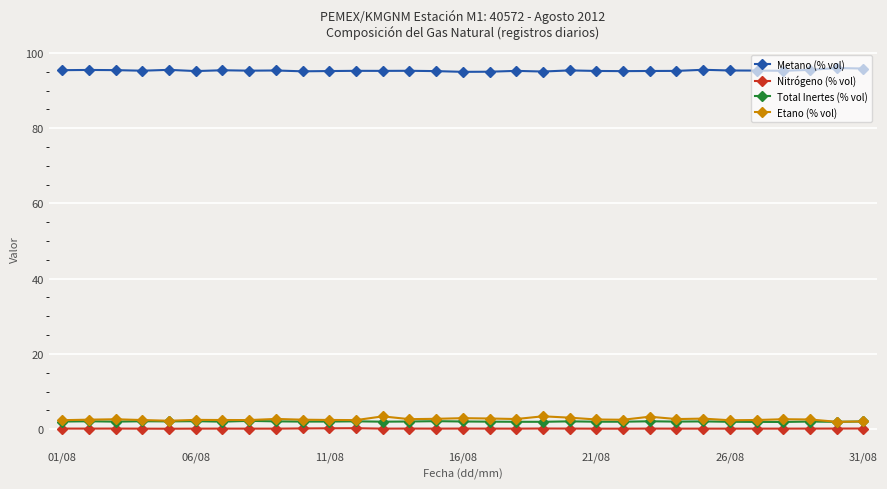

What is the value of the Etano (% vol) point at the 14th from the left?

2.7